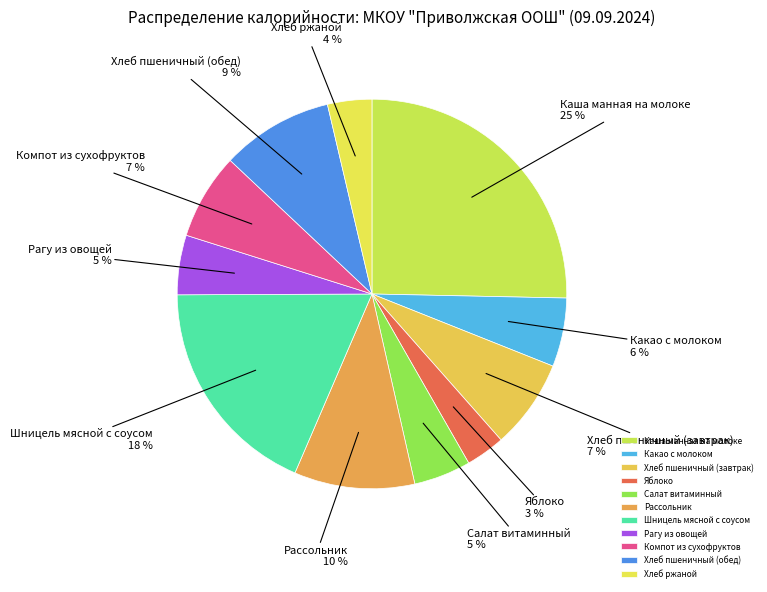

The Каша манная на молоке slice represents 25% of the pie. True or false?

True